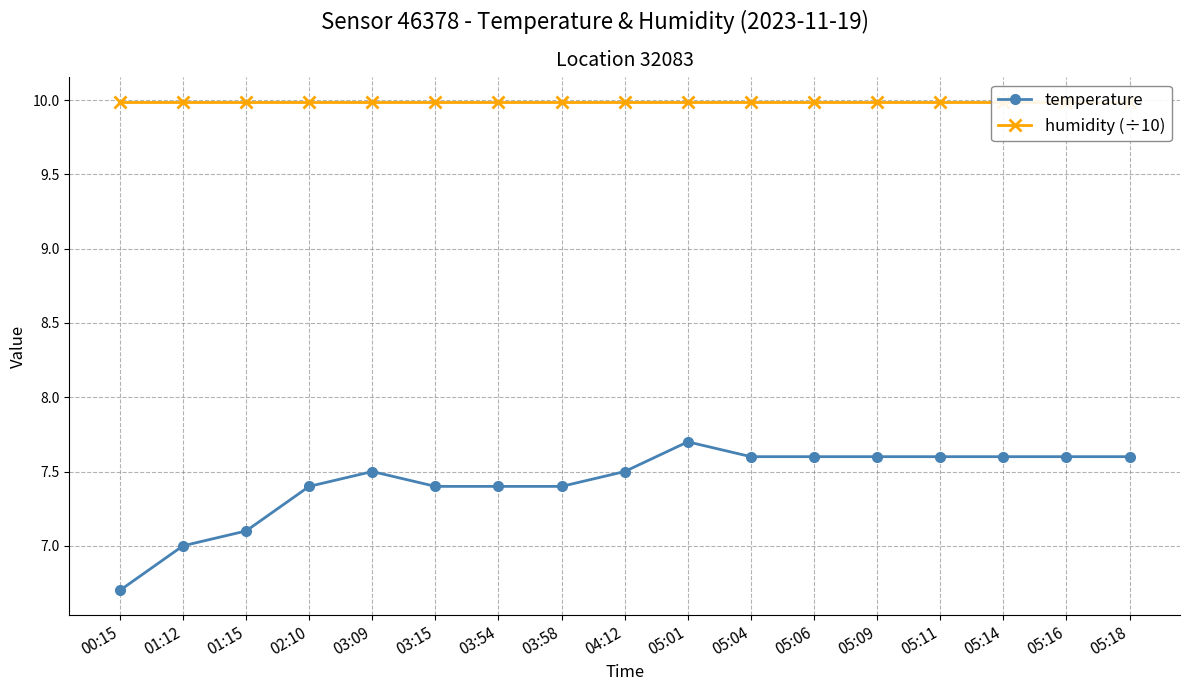

At 05:18, list the series in order from smallest to largest.

temperature, humidity (÷10)